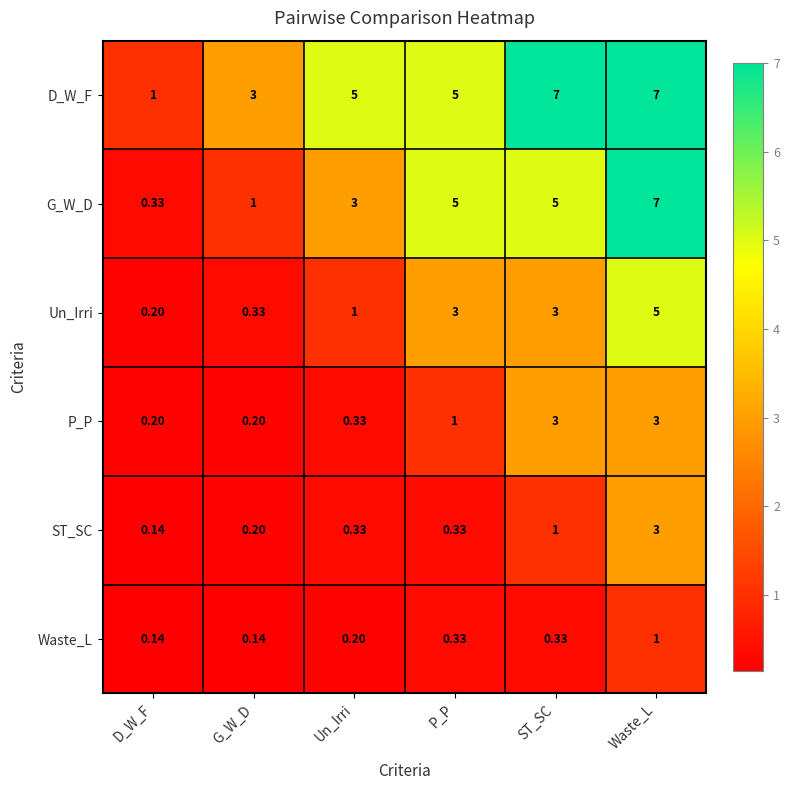

At which label is P_P closest to 1?

P_P